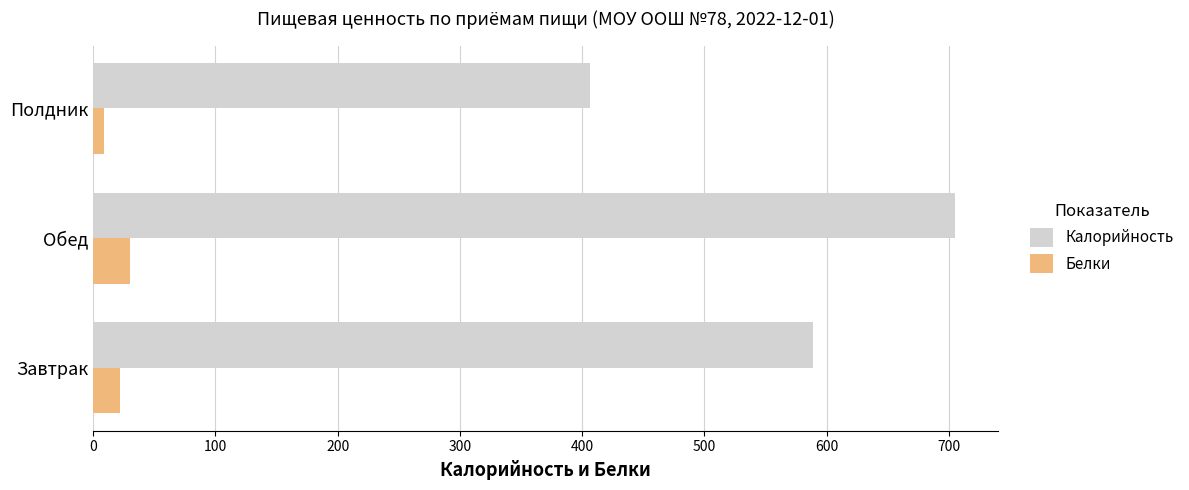

Is the value of Белки at Завтрак greater than the value of Калорийность at Полдник?

No